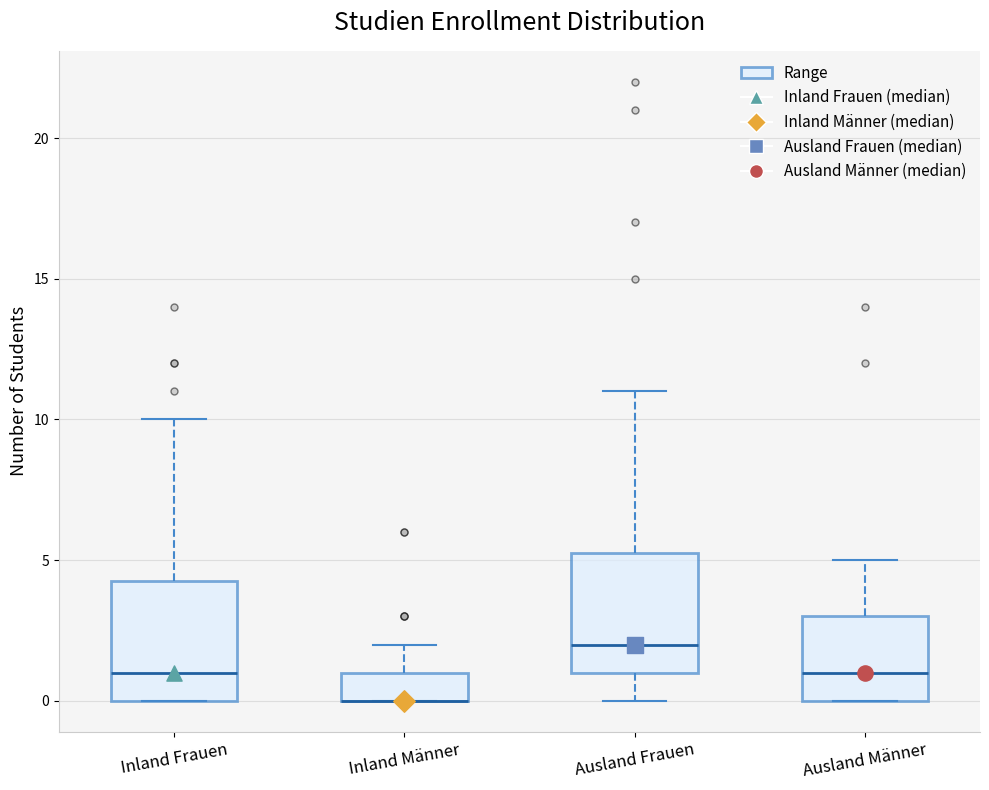

Reading left to right, read every box against the y-axis: the position of its median line, the range the box covers, and the ends of its whiskers. The values are not printed on the chart, so give them approximately, as read against the axis.

Inland Frauen: median 1.0, box 0.0 to 4.5, whiskers 0.0 to 10.0
Inland Männer: median 0.0 (drawn on the box's lower edge), box 0.0 to 1.0, whiskers 0.0 to 2.0
Ausland Frauen: median 2.0, box 1.0 to 5.5, whiskers 0.0 to 11.0
Ausland Männer: median 1.0, box 0.0 to 3.0, whiskers 0.0 to 5.0